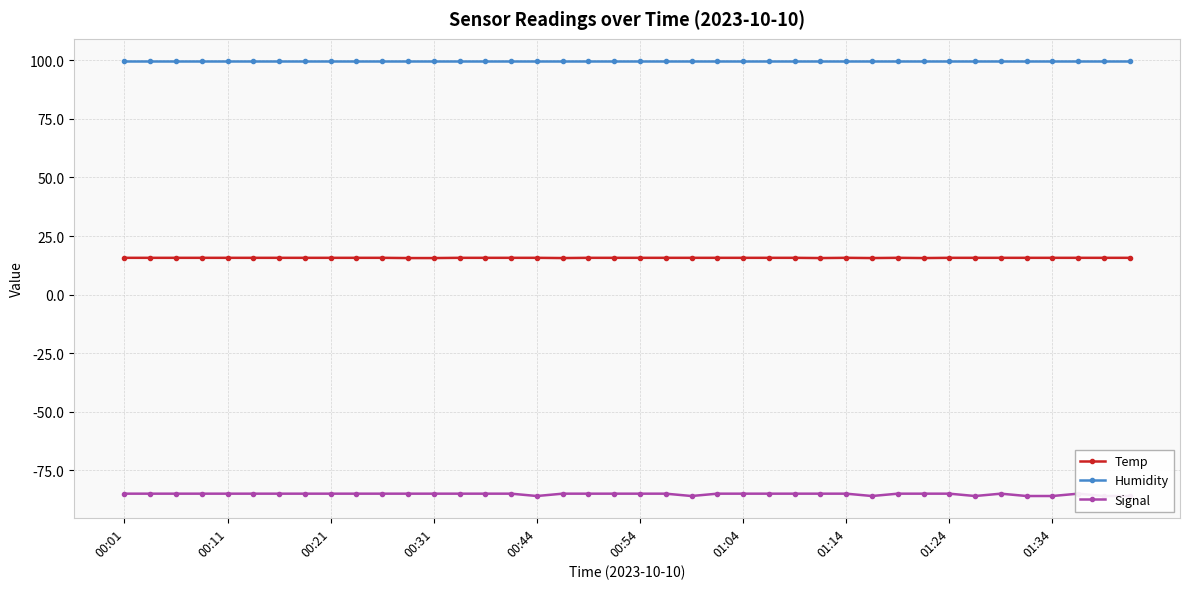

Rank the series by their average value, from lowest to highest.

Signal, Temp, Humidity